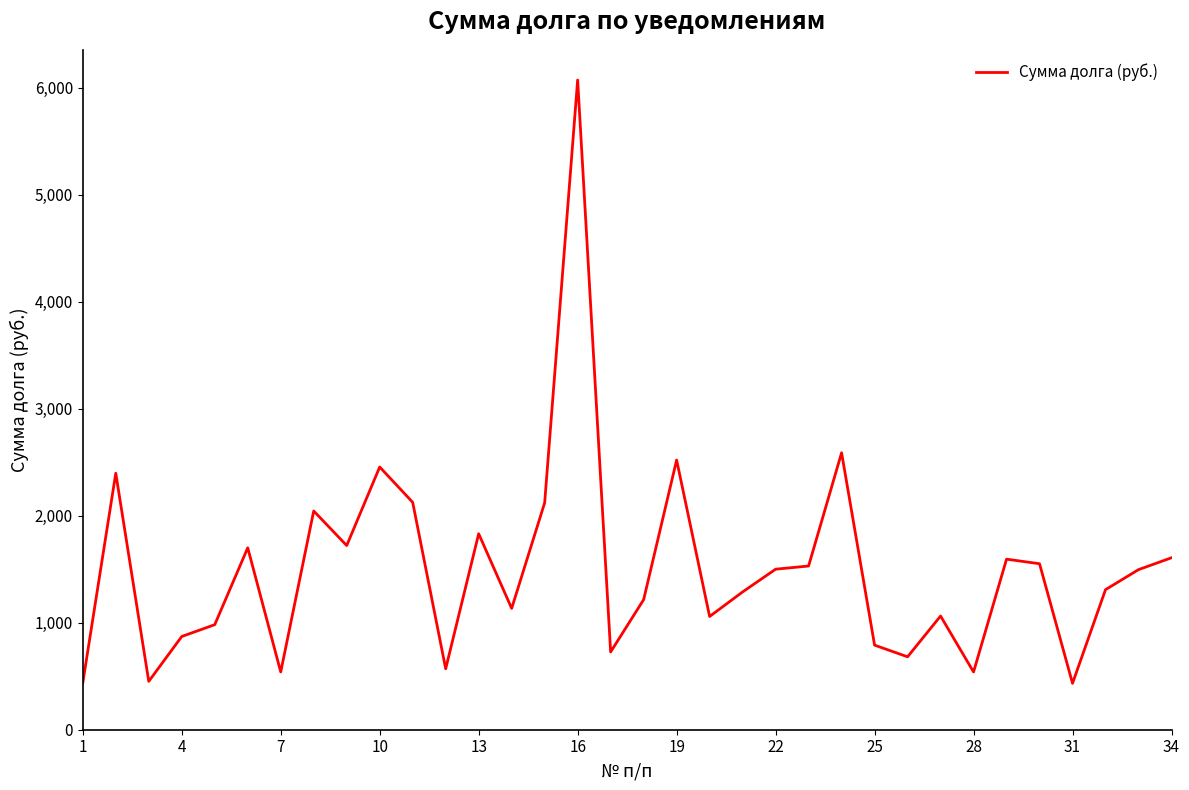

What is the minimum value shown in the chart?

433.5